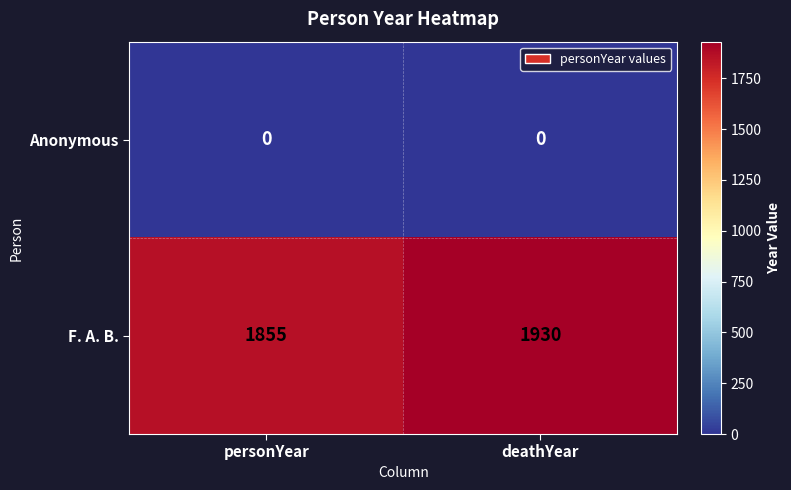

Reading left to right, what are all the values shown in this chart?

Anonymous: 0	0
F. A. B.: 1855	1930